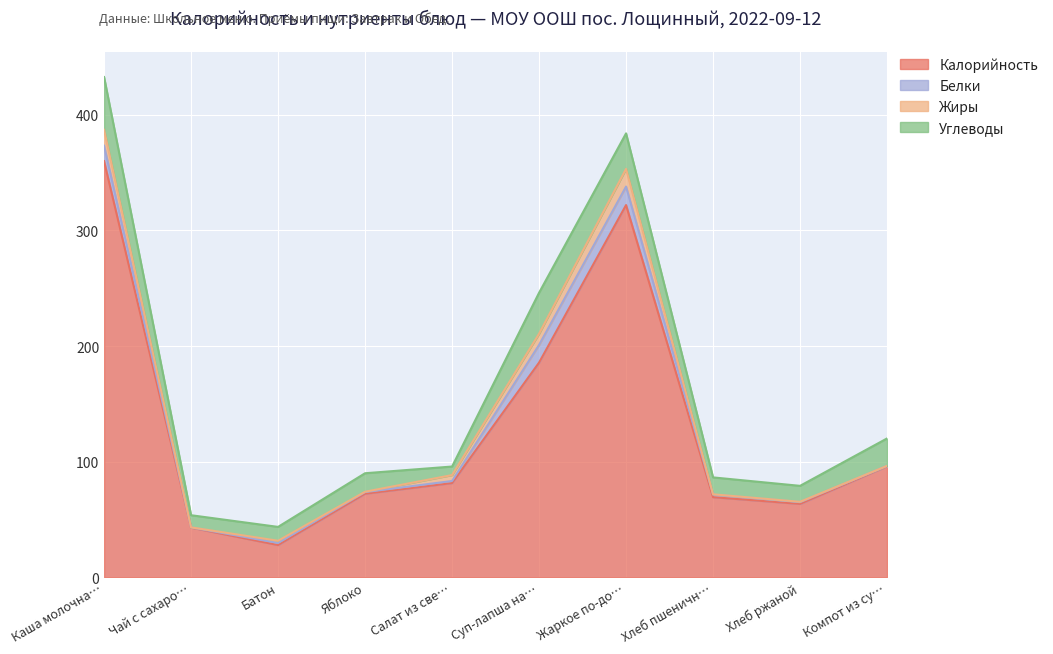

How many interior local peaks does the Углеводы series have?

2